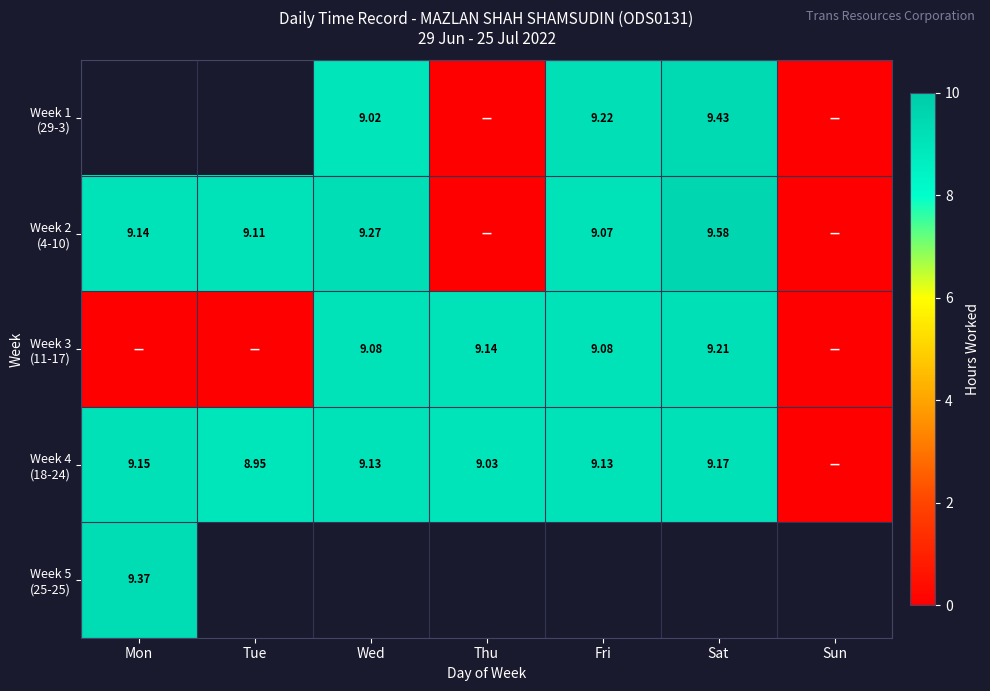

At which label is Week 4 (18-24) closest to 4?

Sun